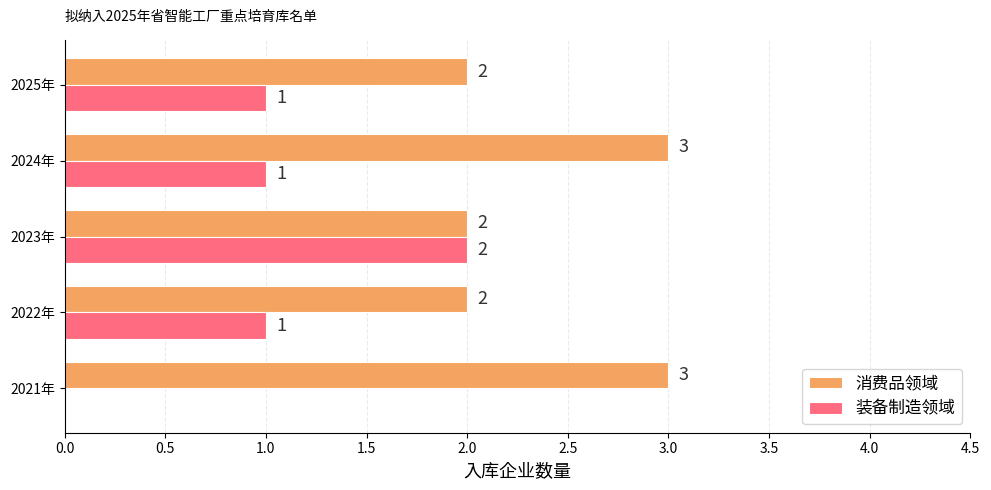

Which series has the largest total across all categories?

消费品领域